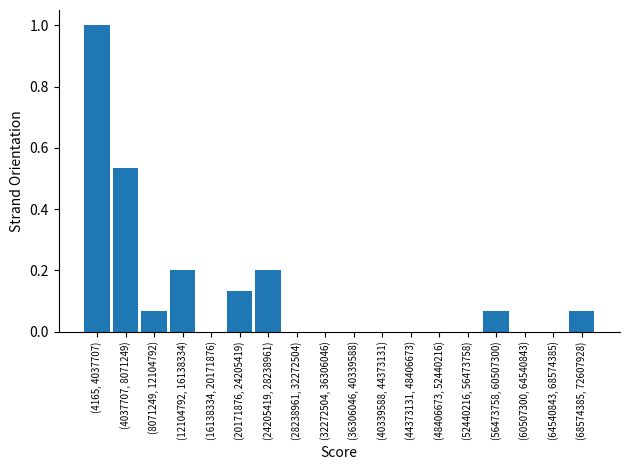

What is the maximum value shown in the chart?

1.0